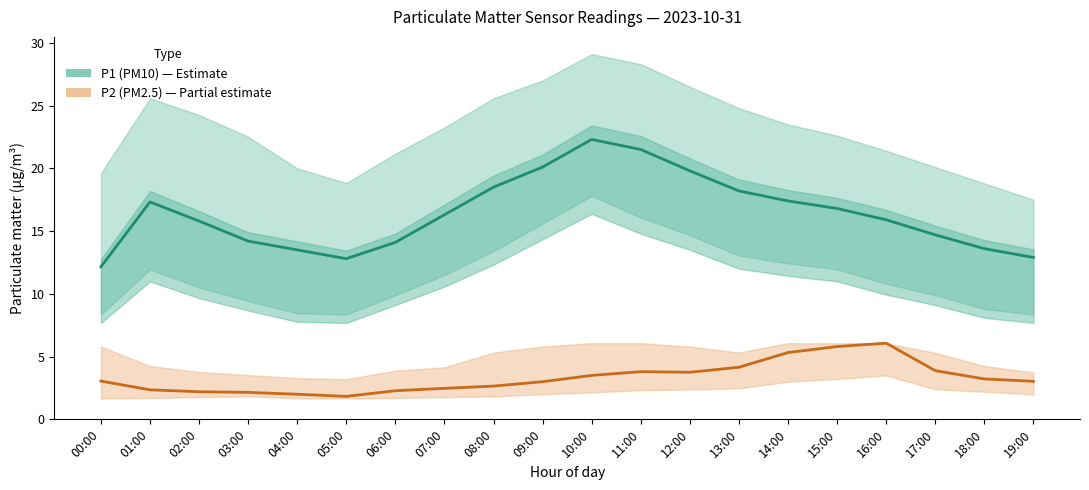

What is the value of the P2 (PM2.5) point at the 7th from the left?

2.3